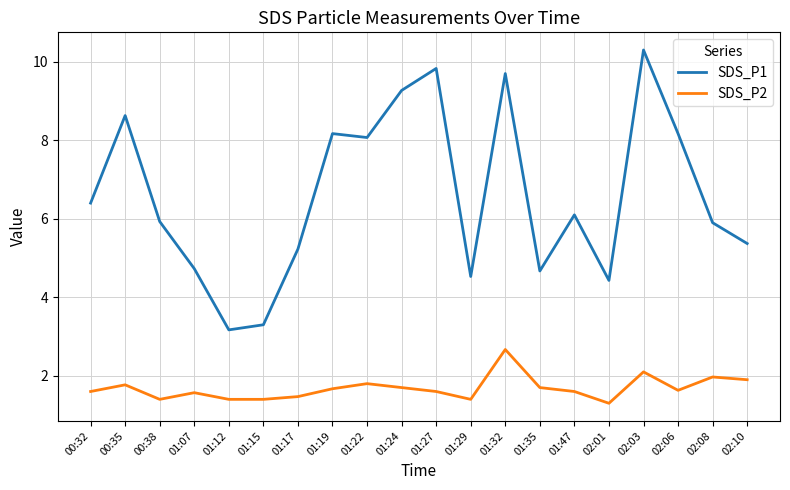

Count the number of data series in this chart.

2